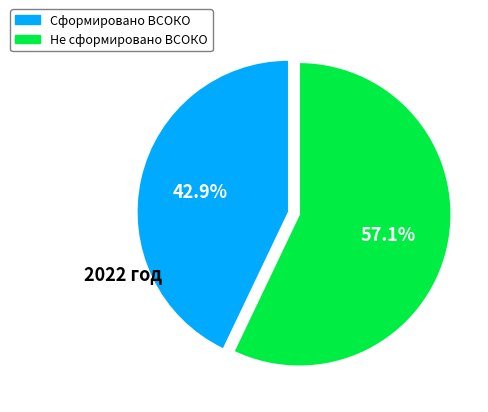

Rank the categories by value from lowest to highest.

Сформировано ВСОКО, Не сформировано ВСОКО